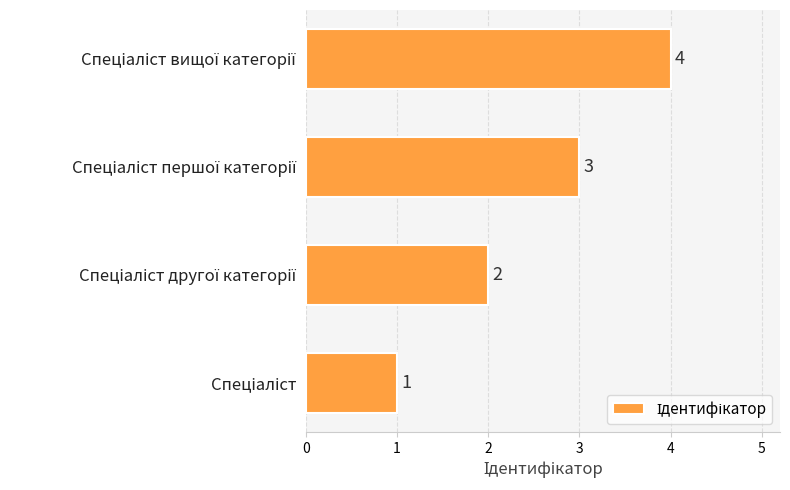

What is the greatest value displayed?

4